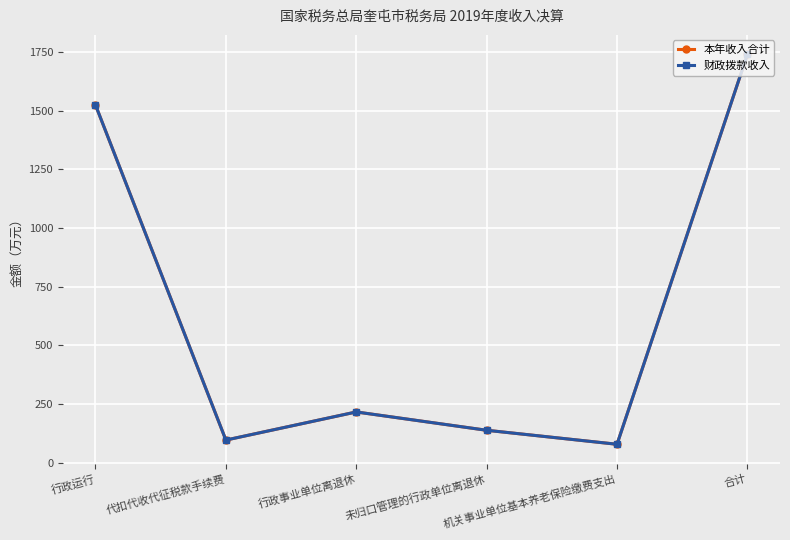

Does the chart display data point markers on the line(s)?

Yes